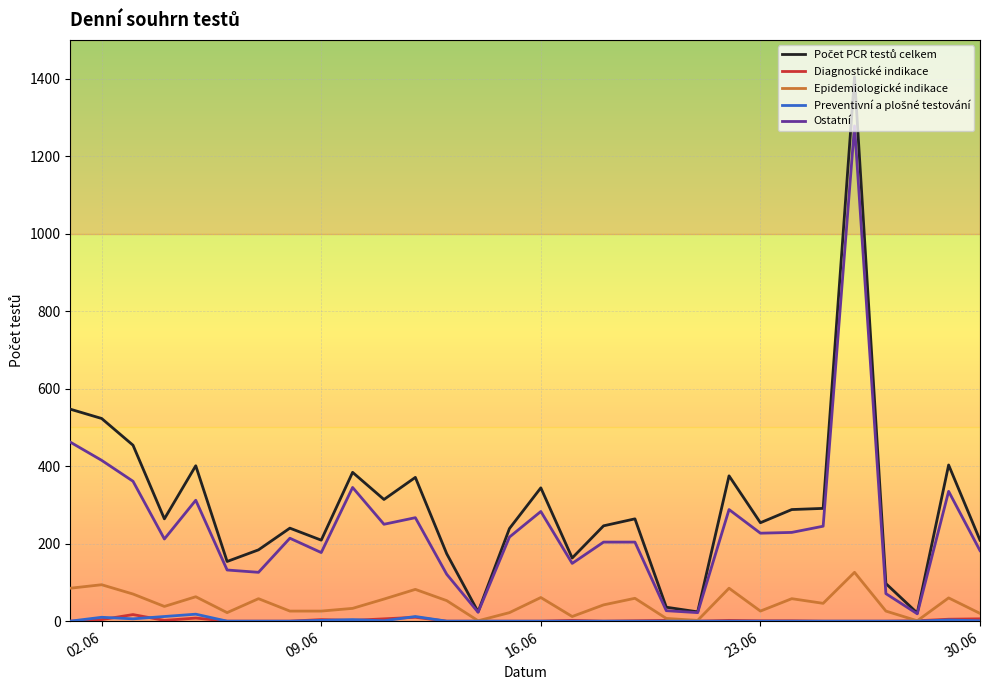

What is the greatest value displayed?

1404